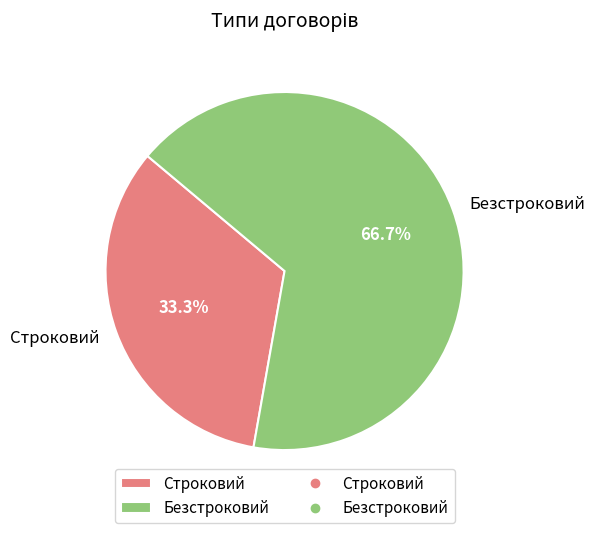

Which has a higher value, Строковий or Безстроковий?

Безстроковий